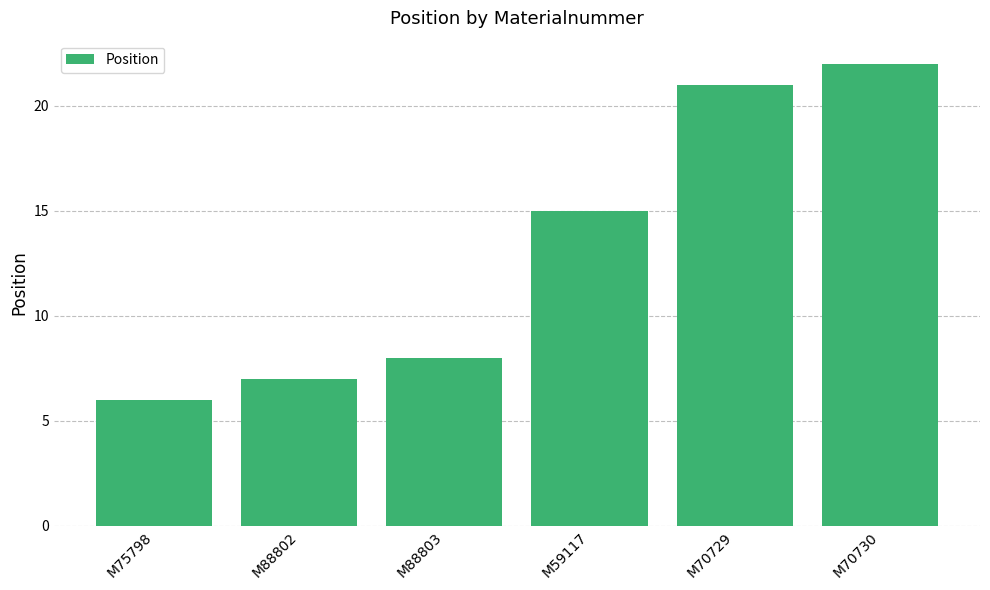

Which label corresponds to the smallest value in the chart?

M75798